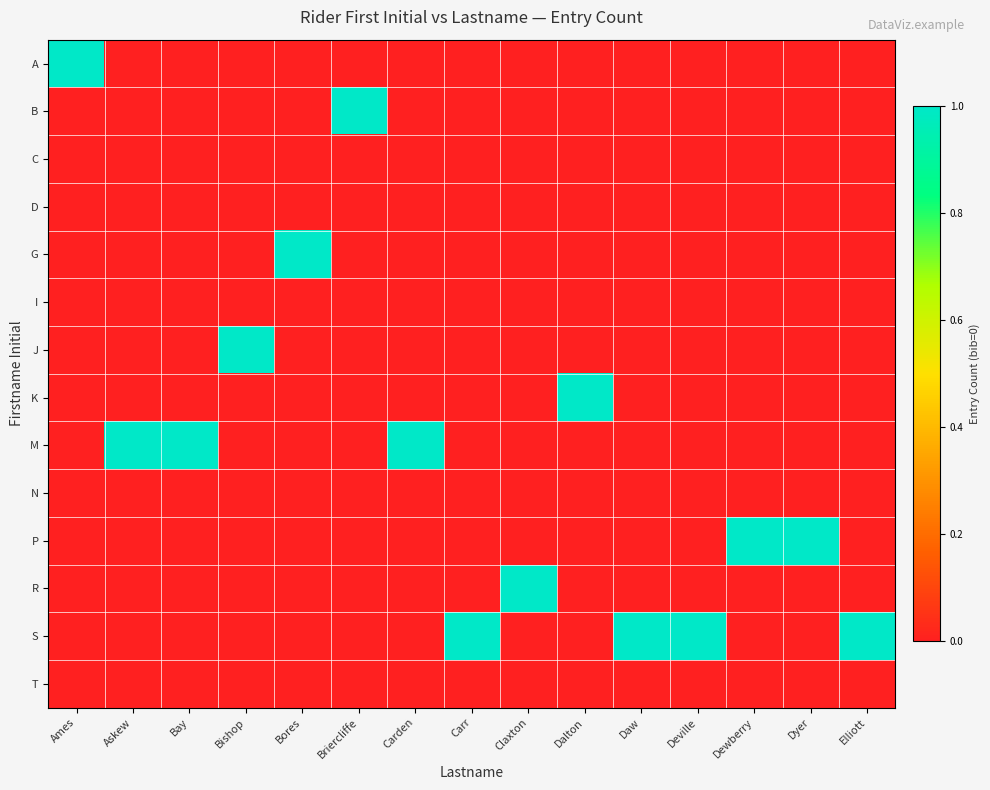

What is the total value across all series at Bishop?

1